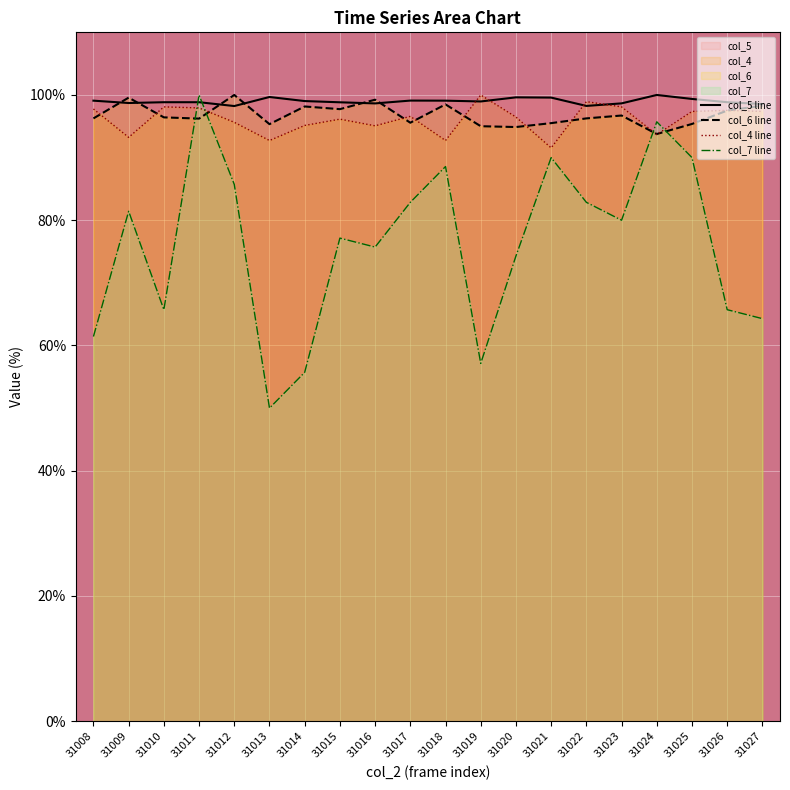

Does the chart display data point markers on the line(s)?

No